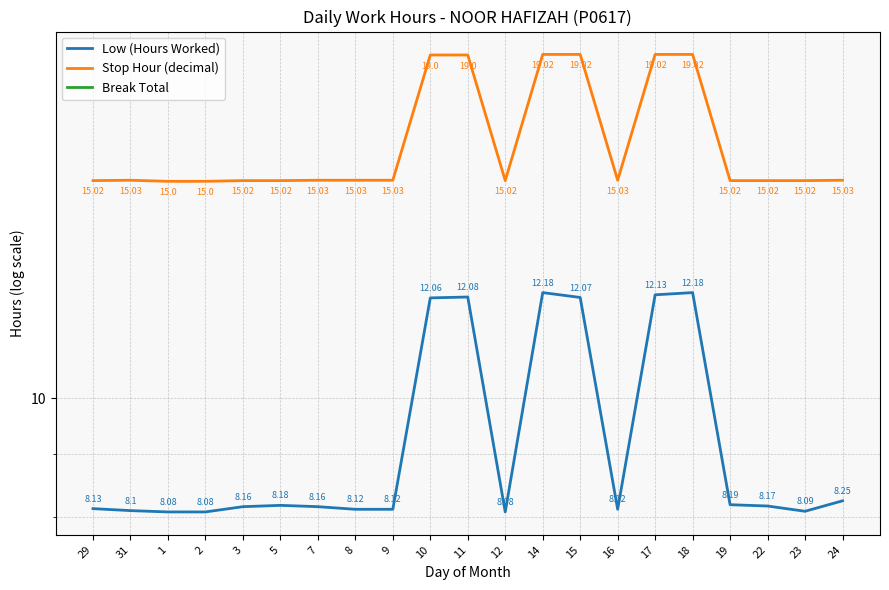

What position from the right is 17?

6